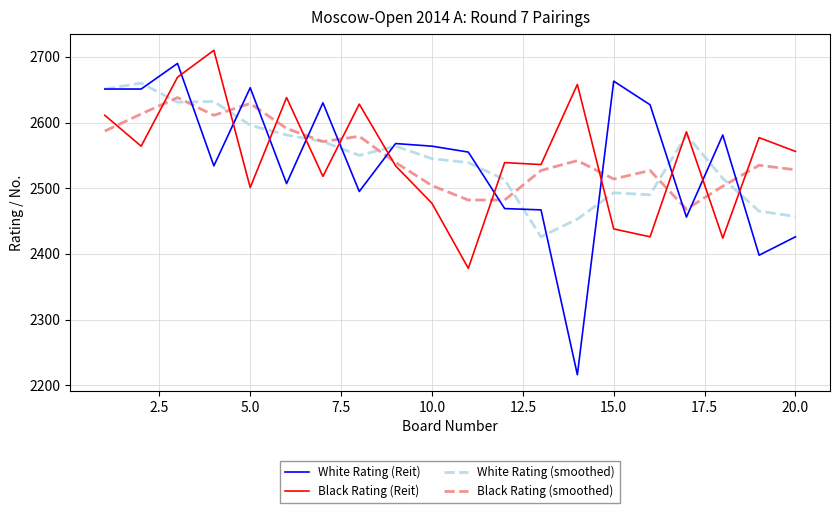

How many categories are shown in the chart?

20